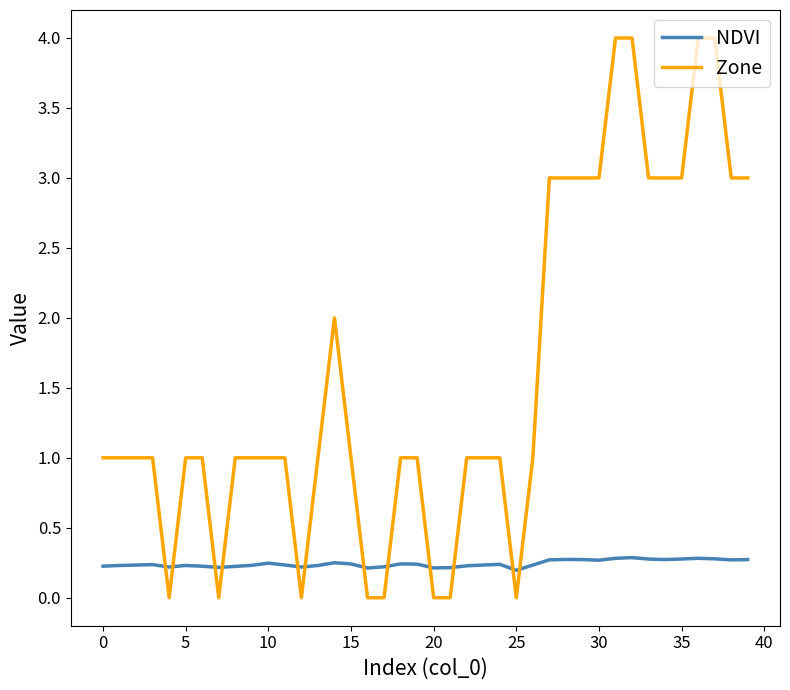

What is the difference between the maximum and minimum values in the Zone series?

4.0